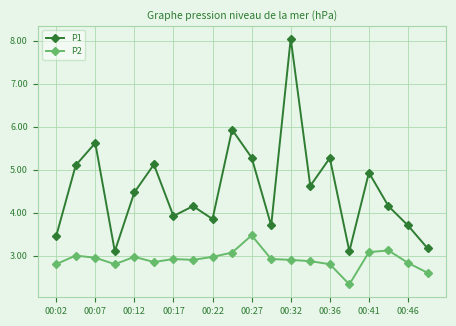

True or false: P1 has more than 2 points higher than both neighbors.

True